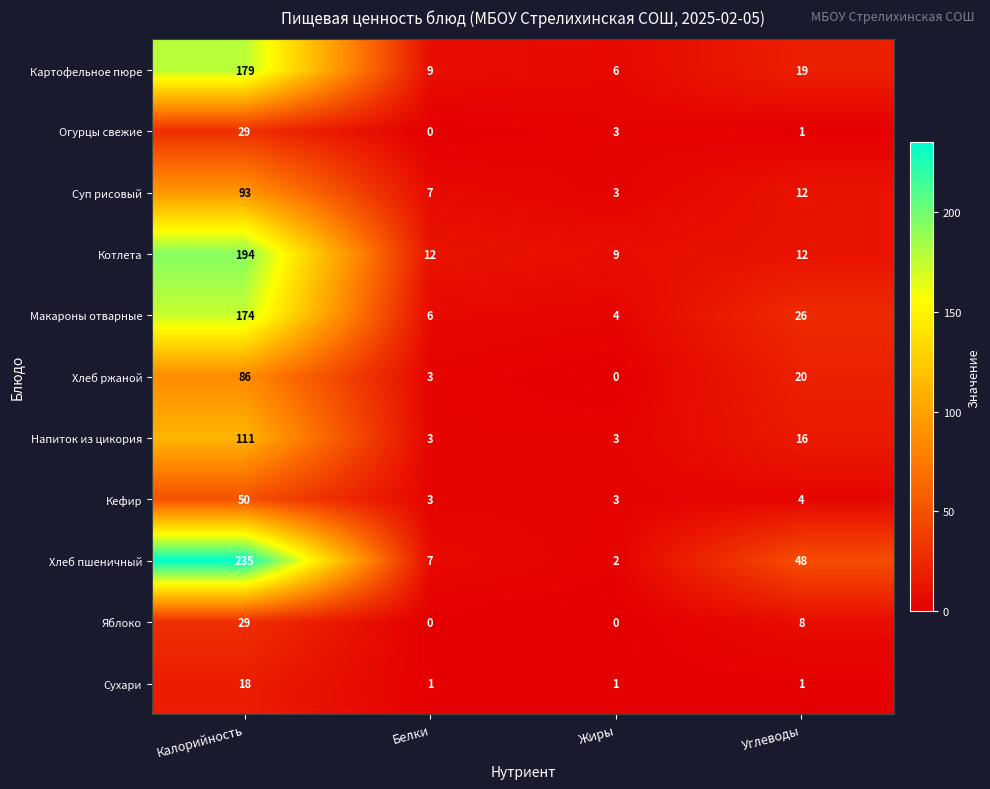

Where does the Макароны отварные series first go above 26?

Калорийность